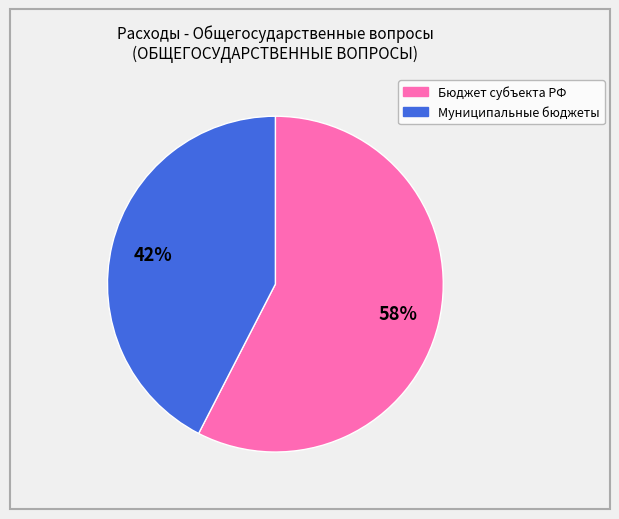

To the nearest percent, what is the average slice percentage?

50%